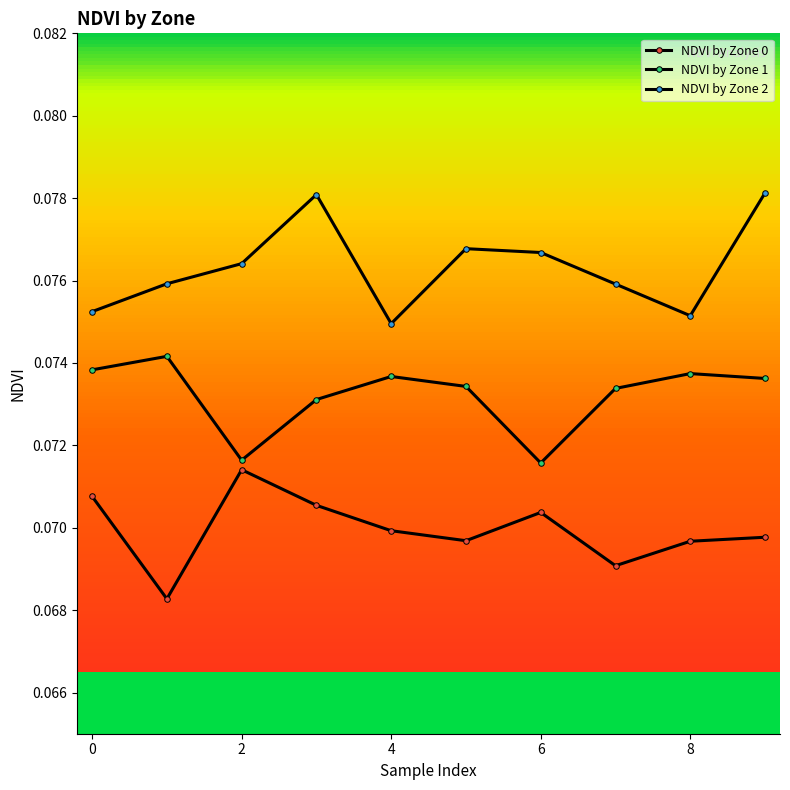

Which series has the widest spread of values?

NDVI by Zone 2